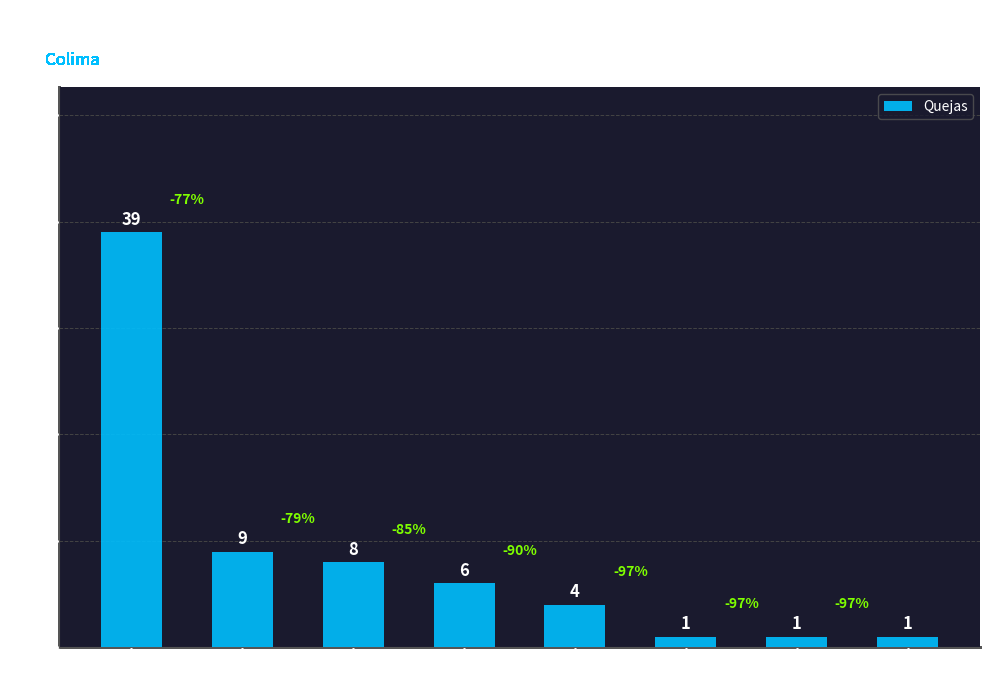

What is the difference between the second highest and second lowest values?

8